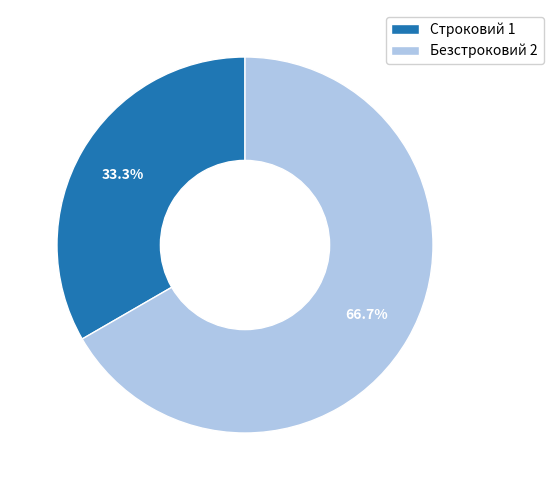

Which category has the biggest portion of the pie?

Безстроковий